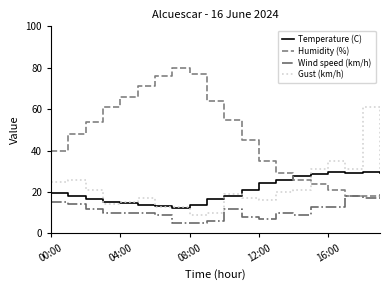

Which series has the largest range (max minus min)?

Humidity (%)